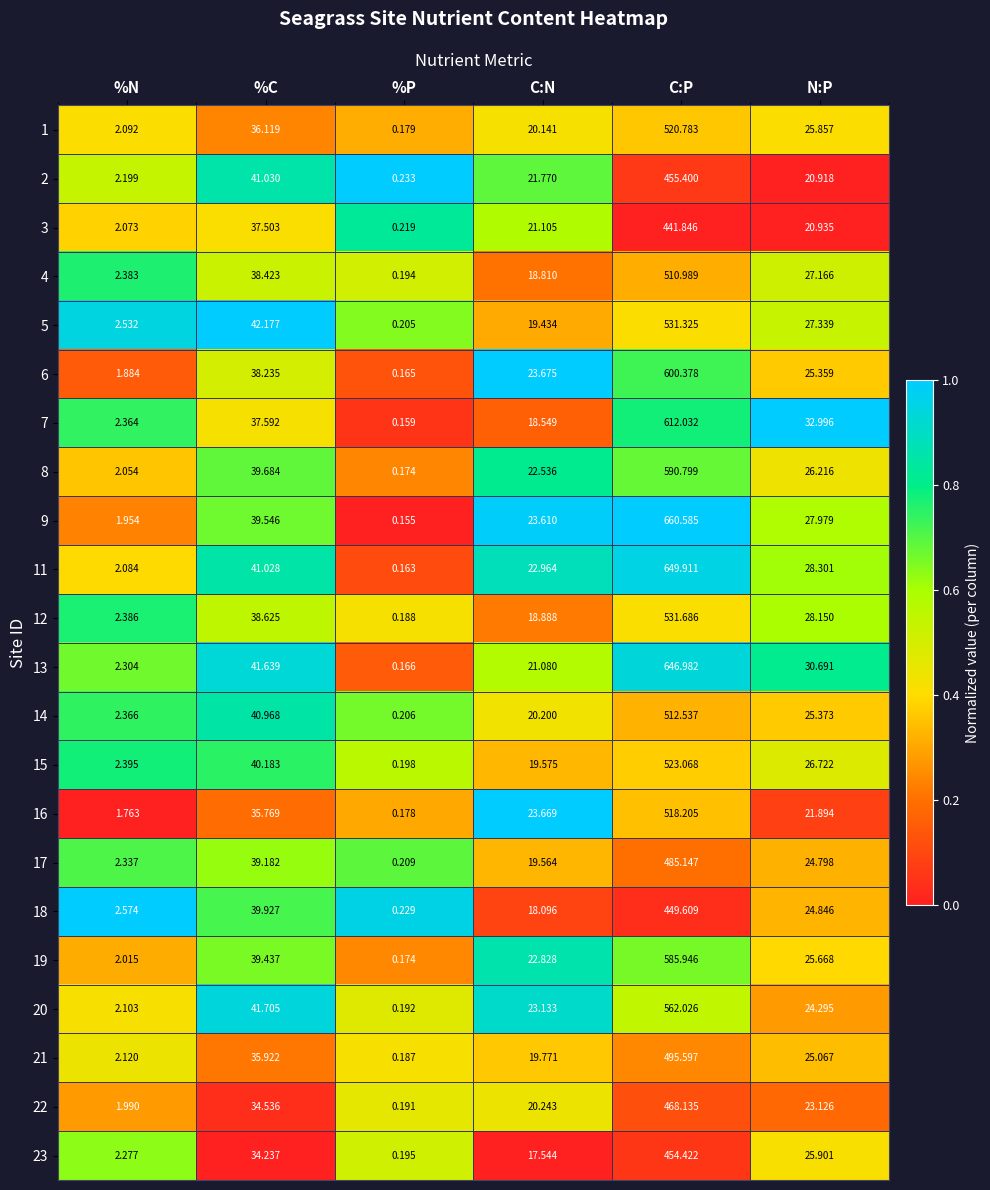

At which label does 5 reach its peak?

C:P